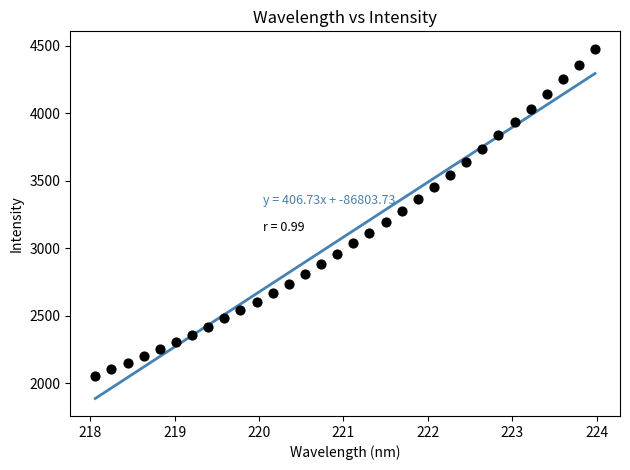

What is the range of Y values (max minus min)?

2423.6